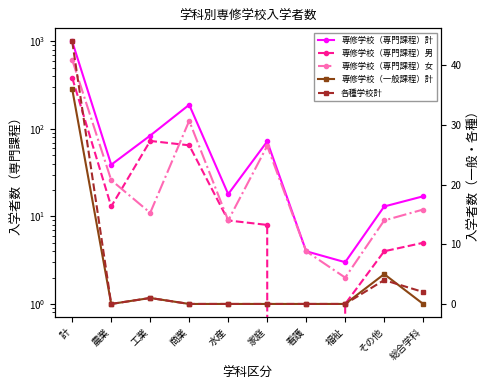

Rank the series by their maximum value, from highest to lowest.

専修学校（専門課程）計, 専修学校（専門課程）女, 専修学校（専門課程）男, 各種学校計, 専修学校（一般課程）計